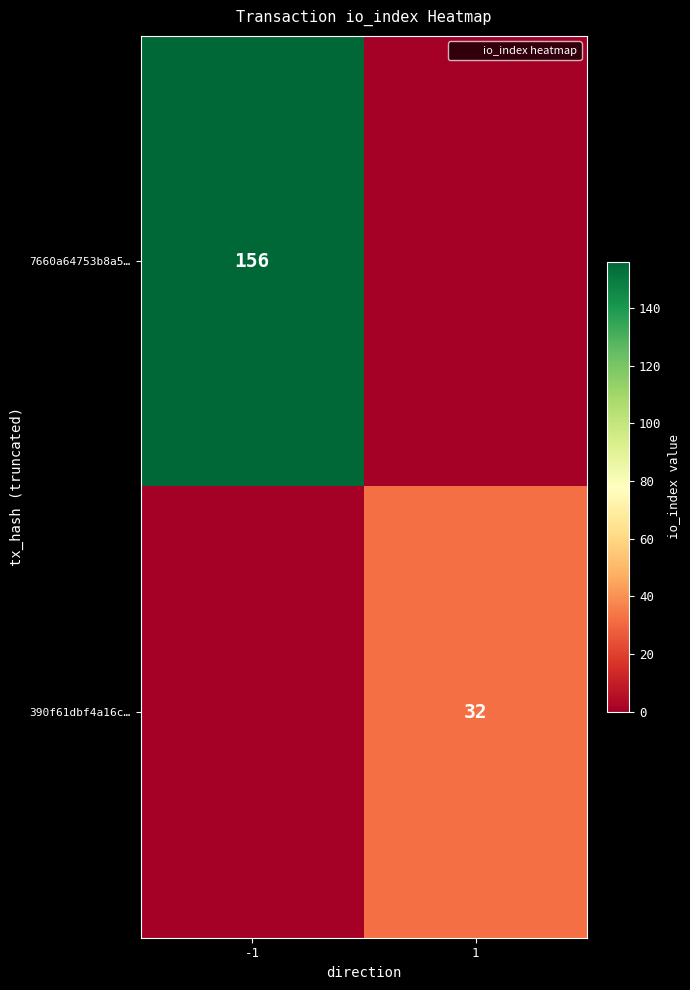

Is it true that 7660a64753b8a5… equals 156 at -1?

True